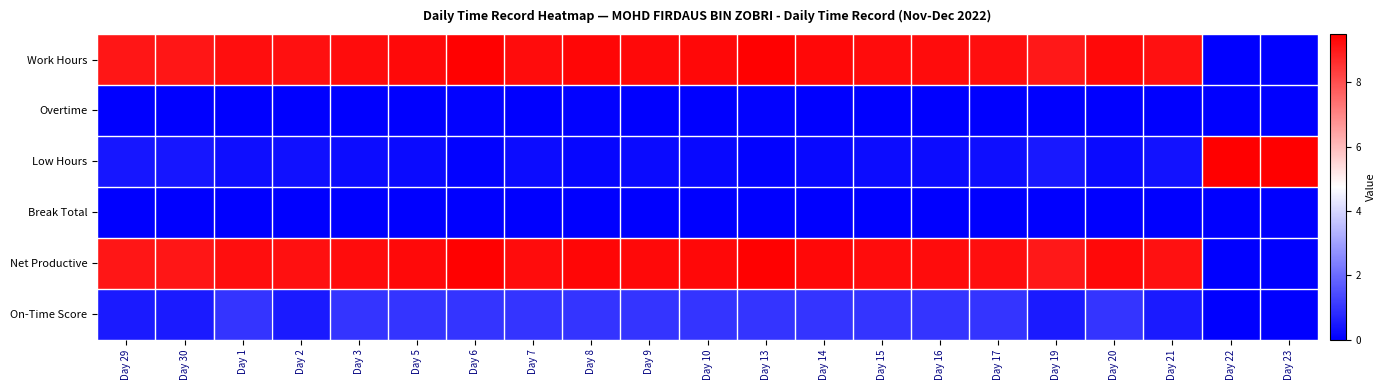

Which series has the largest total across all categories?

Work Hours